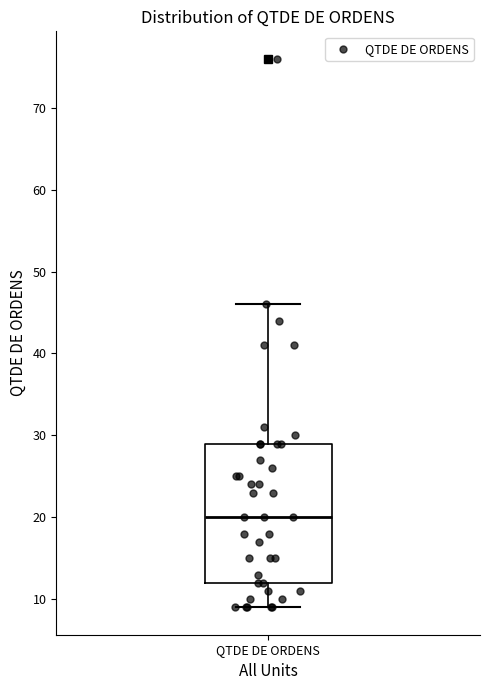

Read this box plot against the y-axis: the position of the median line, the range covered by the box, and the ends of both whiskers. The values are not printed on the chart, so give them approximately, as read against the axis.

median 20, box 12 to 29, whiskers 9 to 46